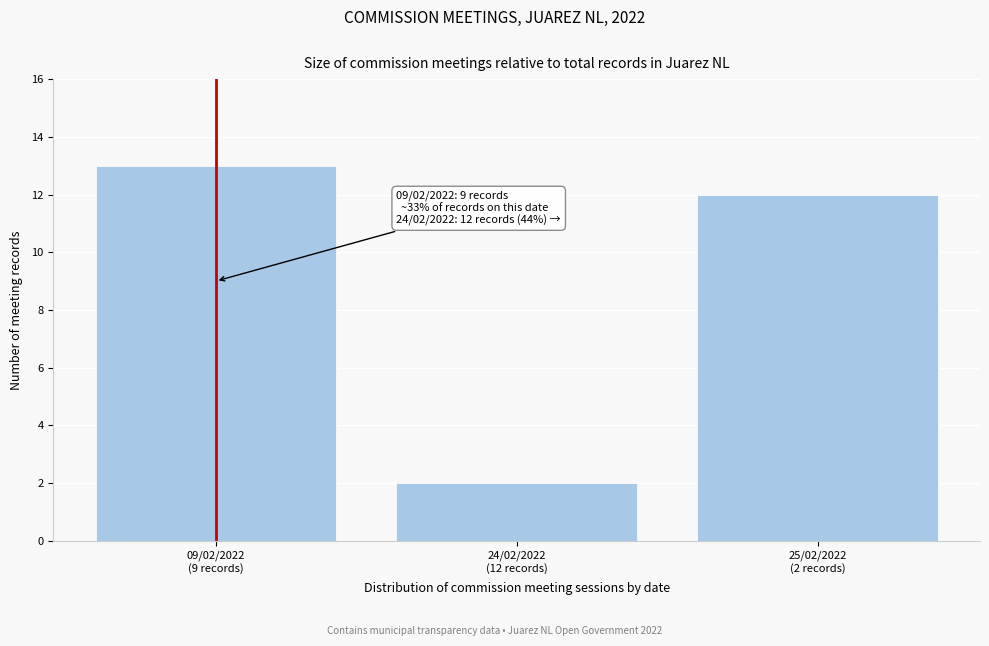

Reading left to right, extract all data points from this chart.

13	2	12